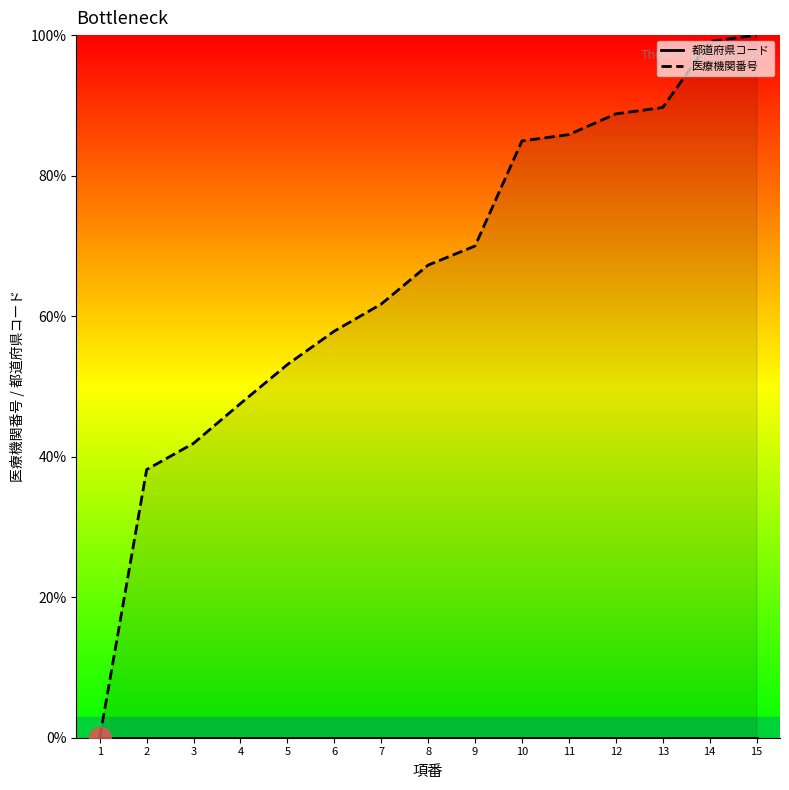

Does the chart display data point markers on the line(s)?

No